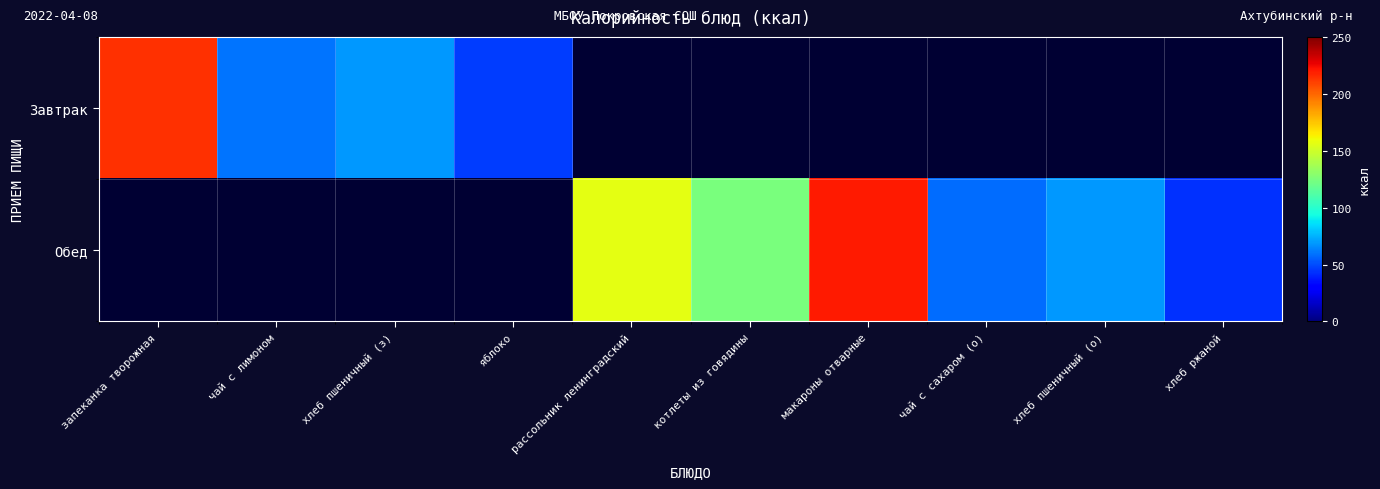

Is it true that Обед equals 121.6 at хлеб пшеничный (о)?

False